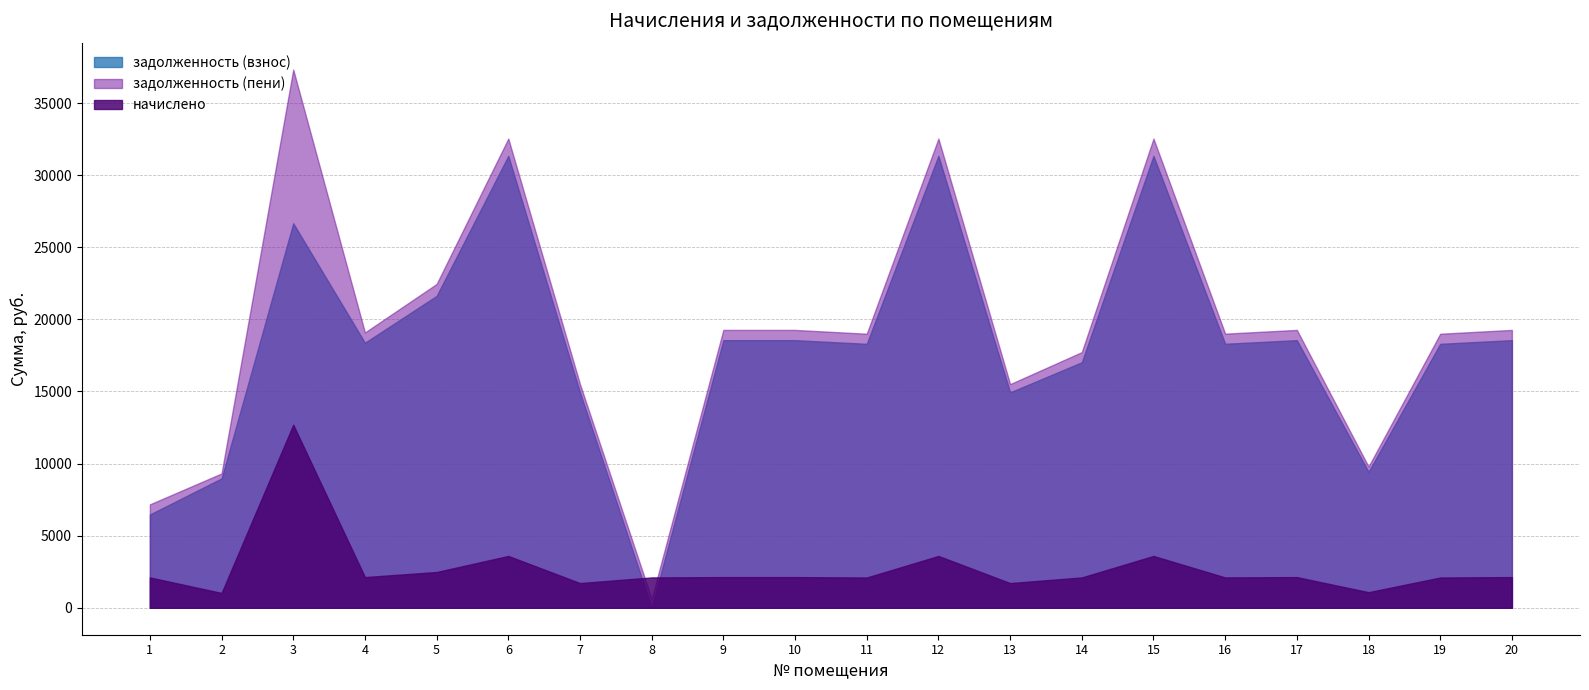

Rank the series at 14 from lowest to highest value.

начислено, задолженность (взнос), задолженность (пени)